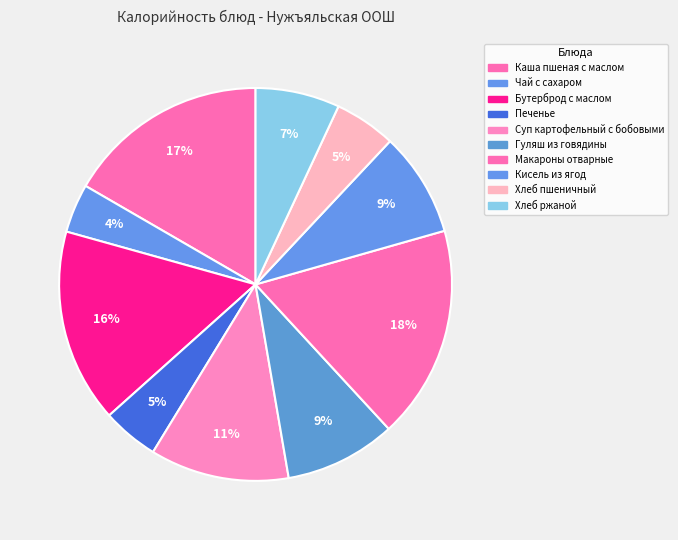

Count the number of slices in the pie.

10